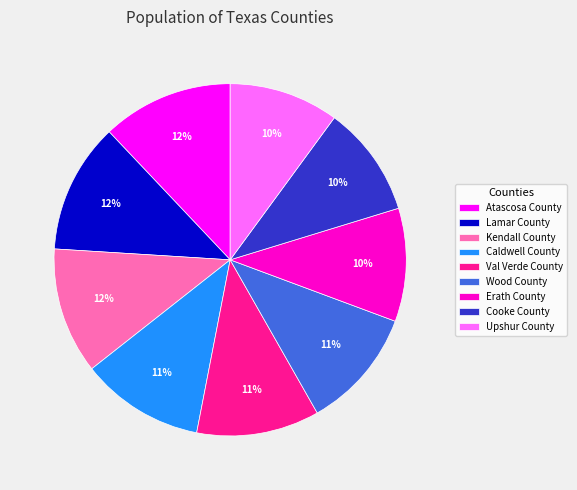

To the nearest percent, what is the difference between the largest and smallest slice percentages?

2%